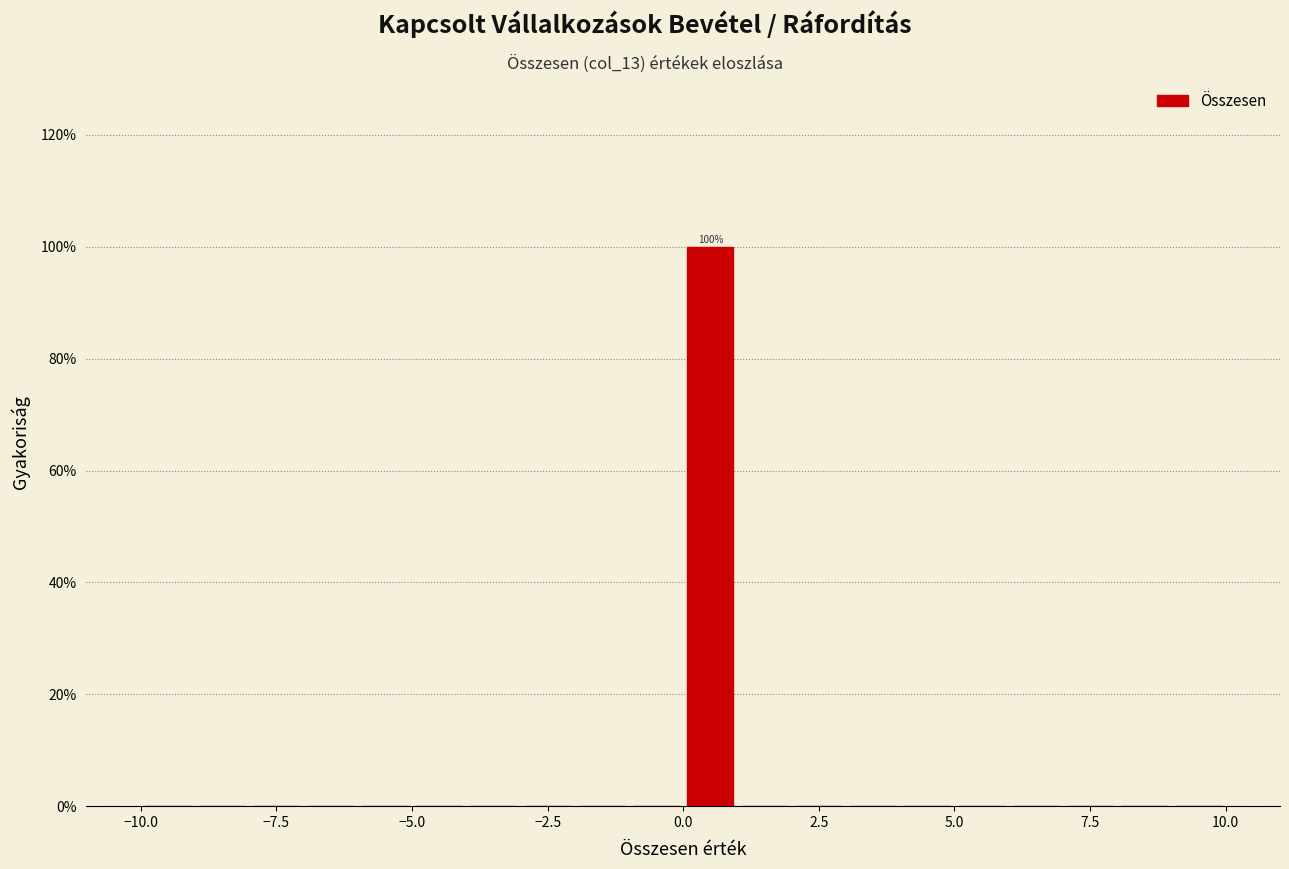

Read against the x-axis, roughly where is the centre of the tallest bar?

0.5